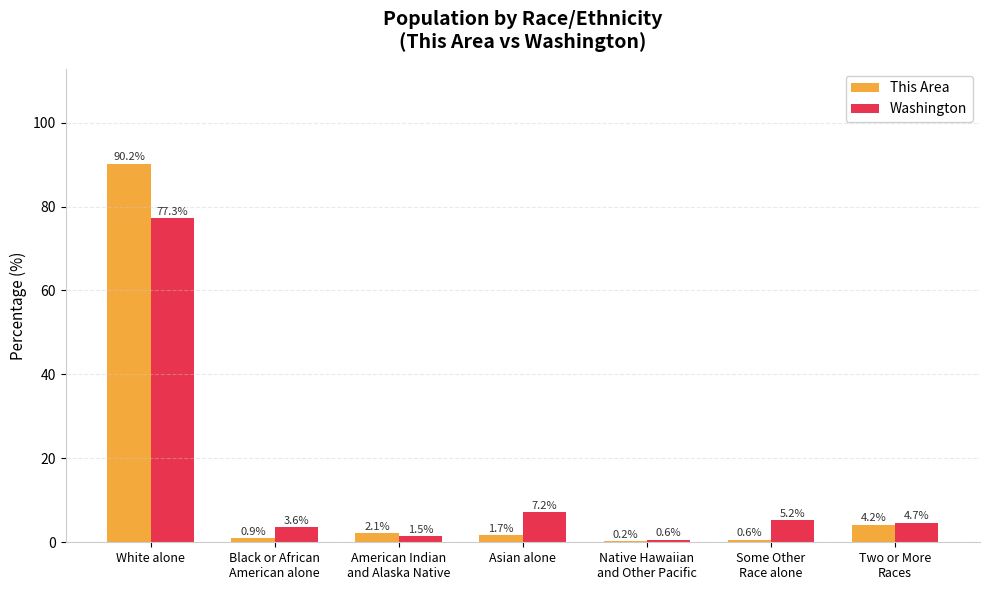

At which category is the sum across all series the highest?

White alone